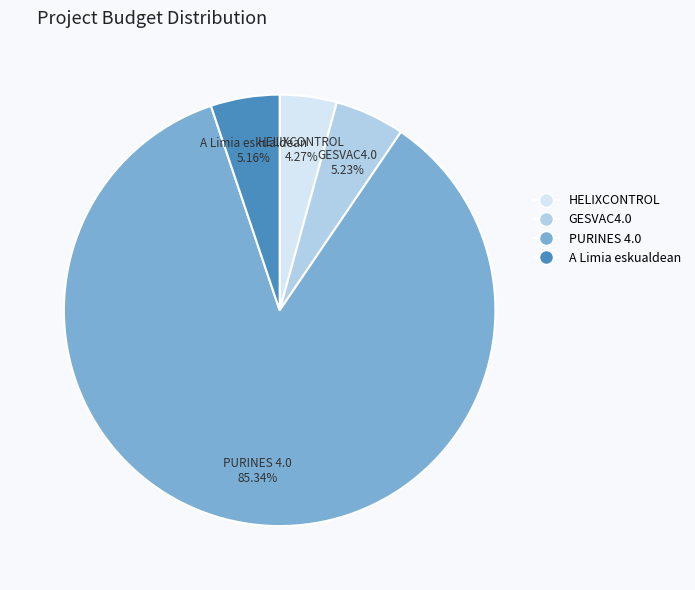

To the nearest percent, what is the average slice percentage?

25%